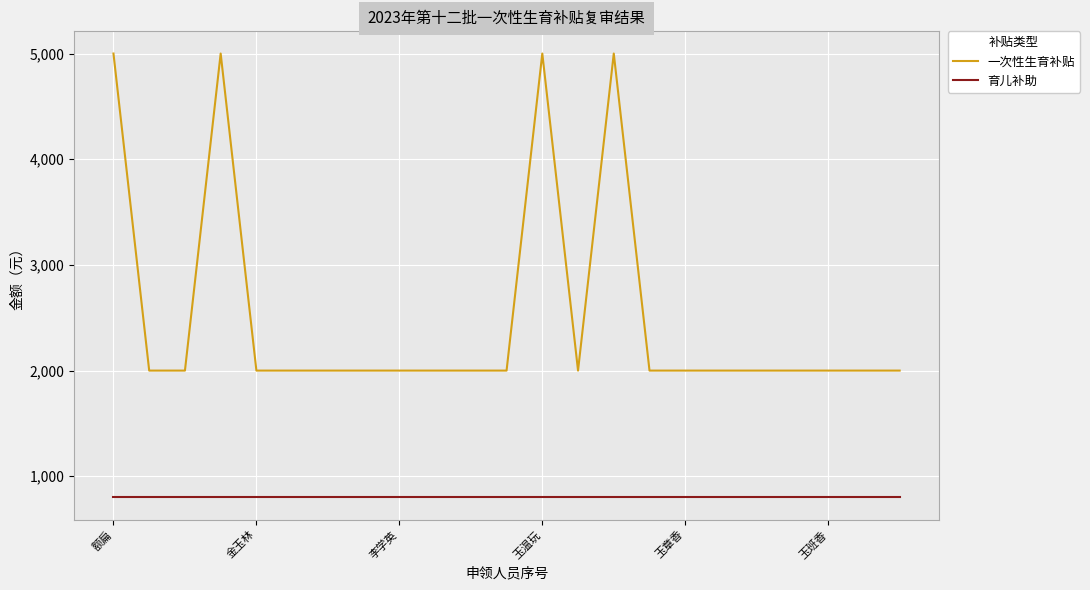

True or false: 育儿补助 and 一次性生育补贴 cross at least once.

False